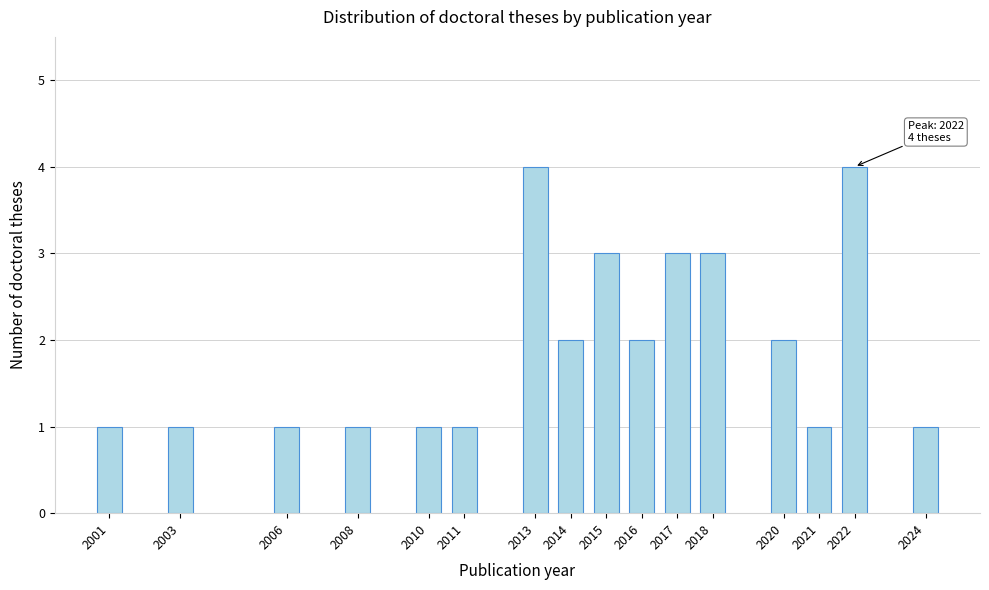

Reading right to left, list all the values displayed in this chart.

1	4	1	2	3	3	2	3	2	4	1	1	1	1	1	1